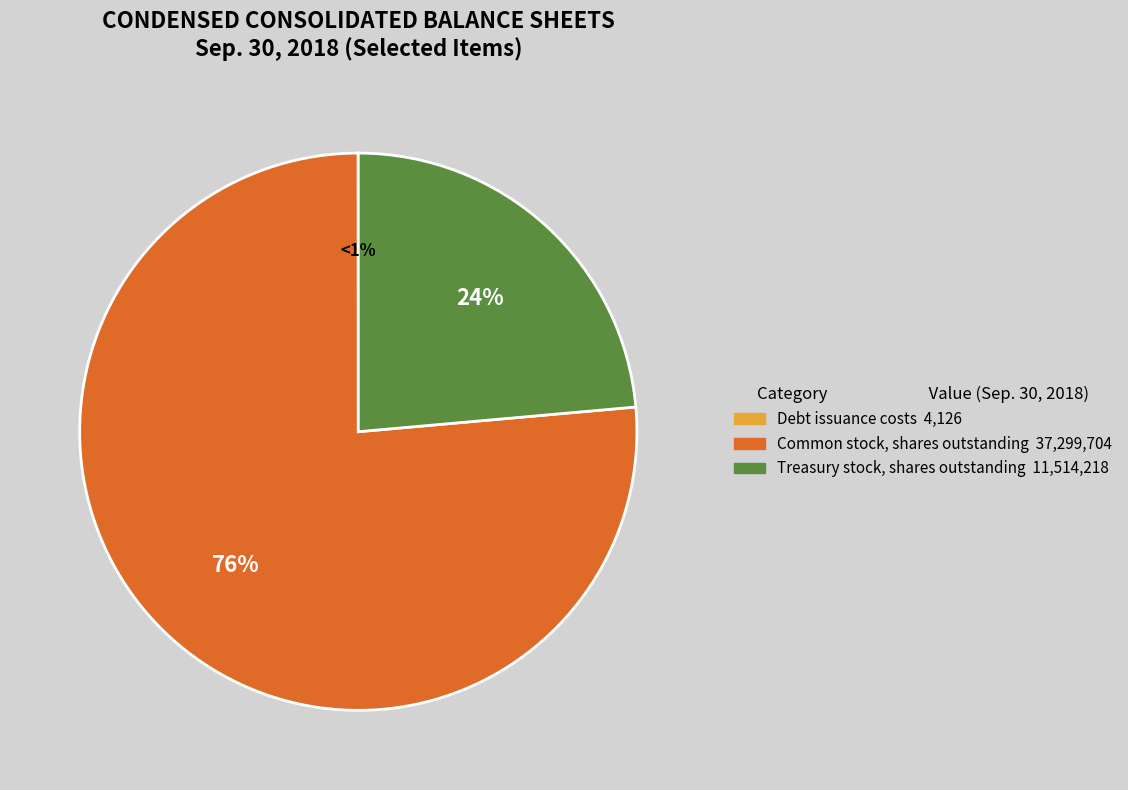

Which slice is the largest?

Common stock, shares outstanding